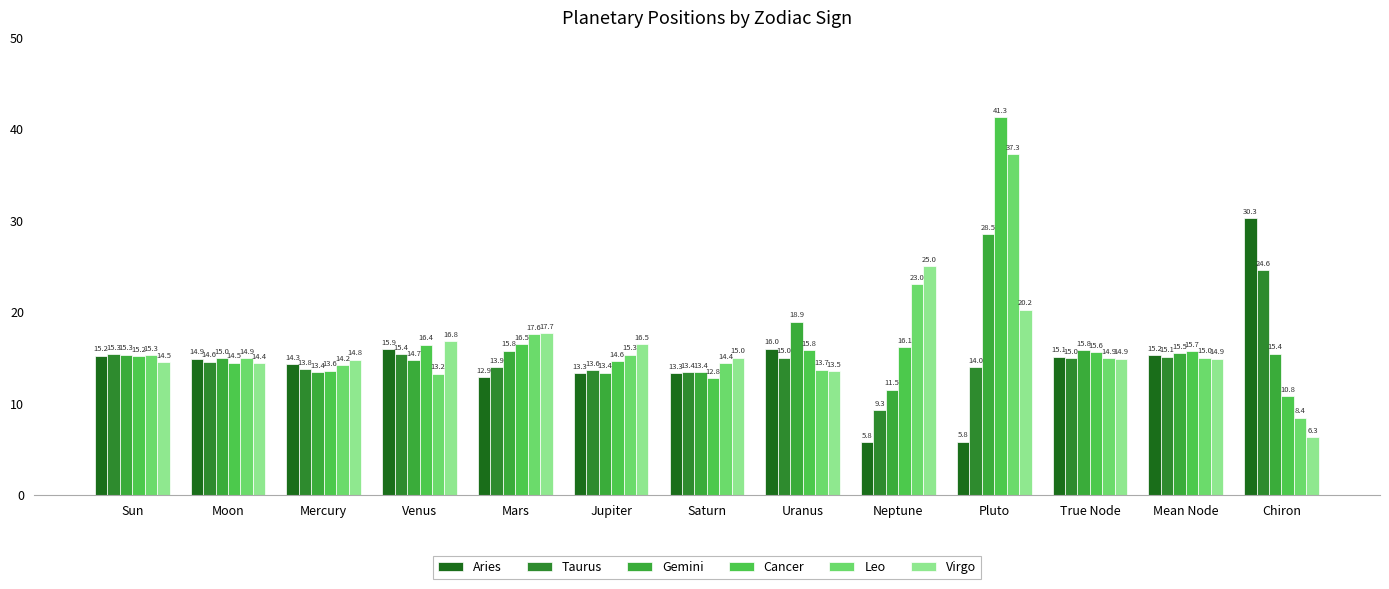

Which series has the largest total across all categories?

Cancer